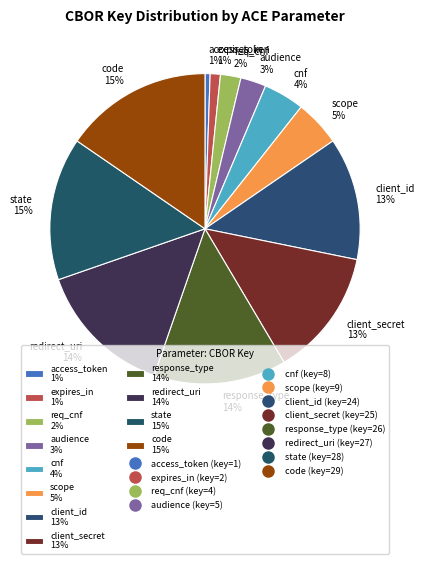

Do response_type and access_token together represent more than half of the pie?

No